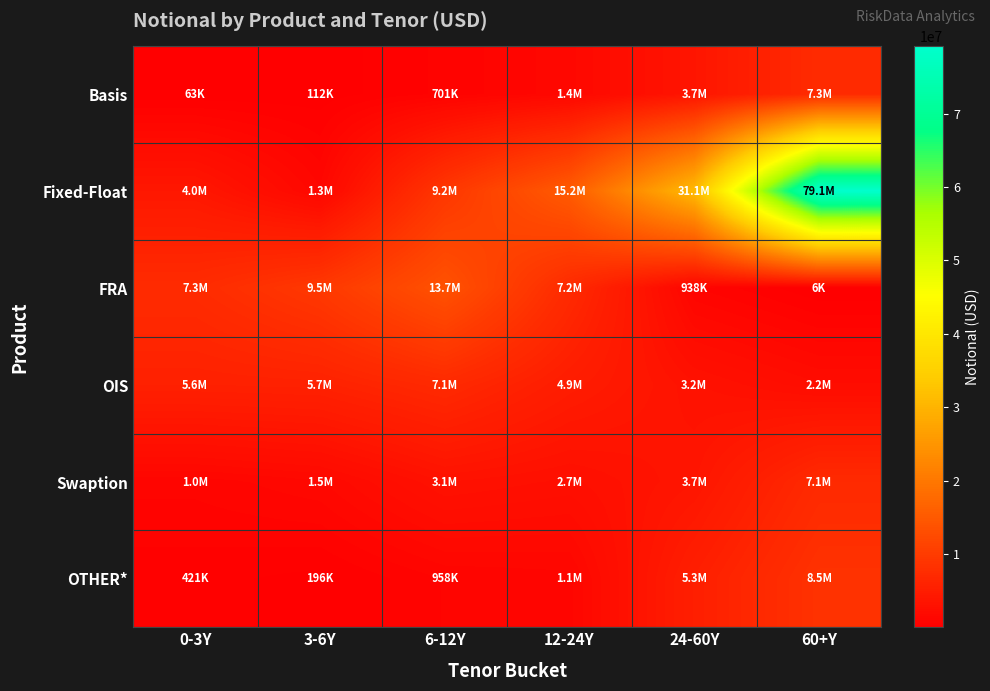

At which category is the sum across all series the highest?

60+Y